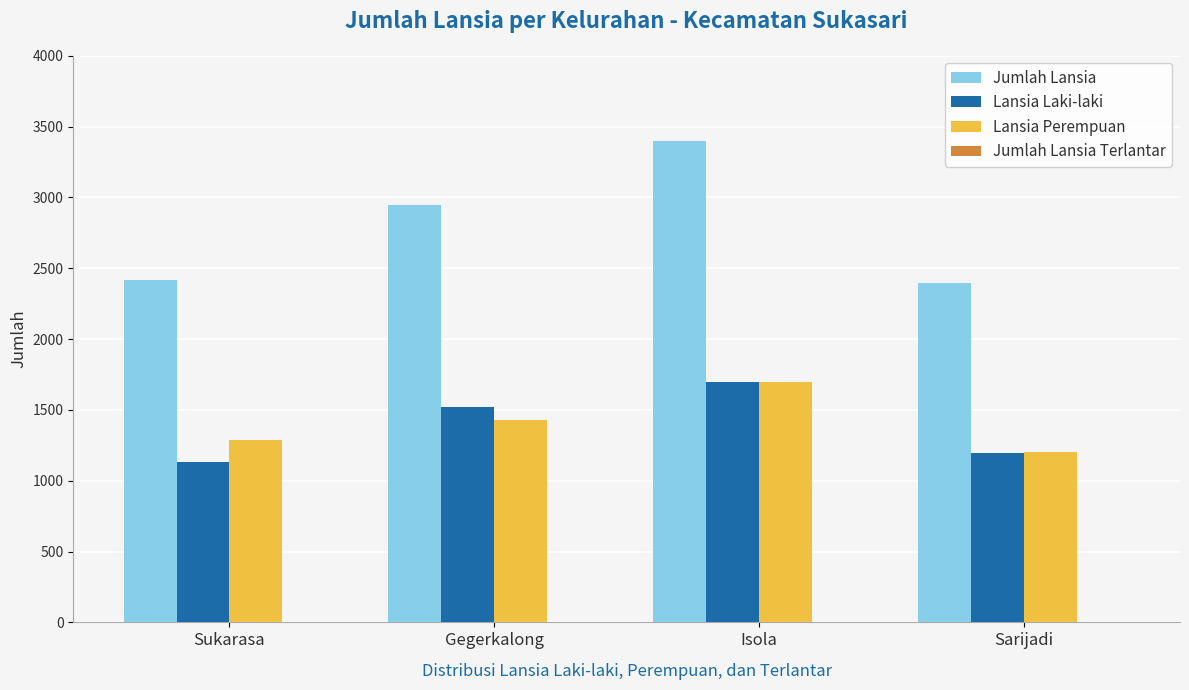

What is the sum of all Lansia Perempuan values?

5616